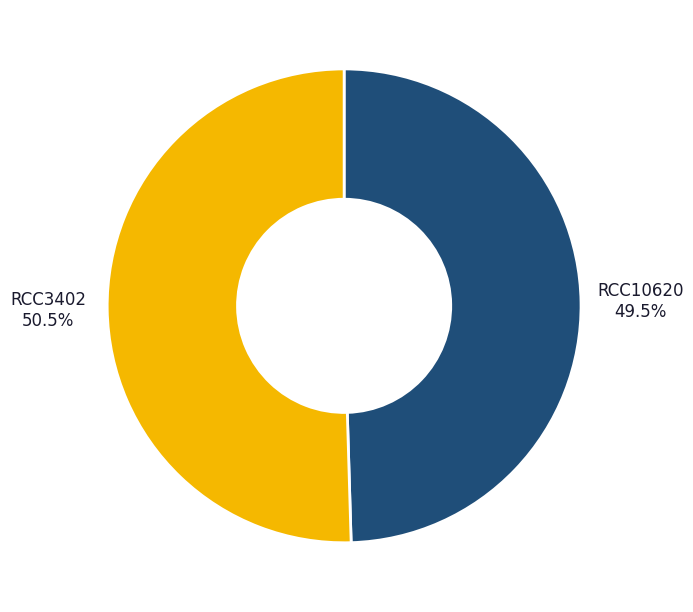

Which category has the smallest portion of the pie?

RCC10620